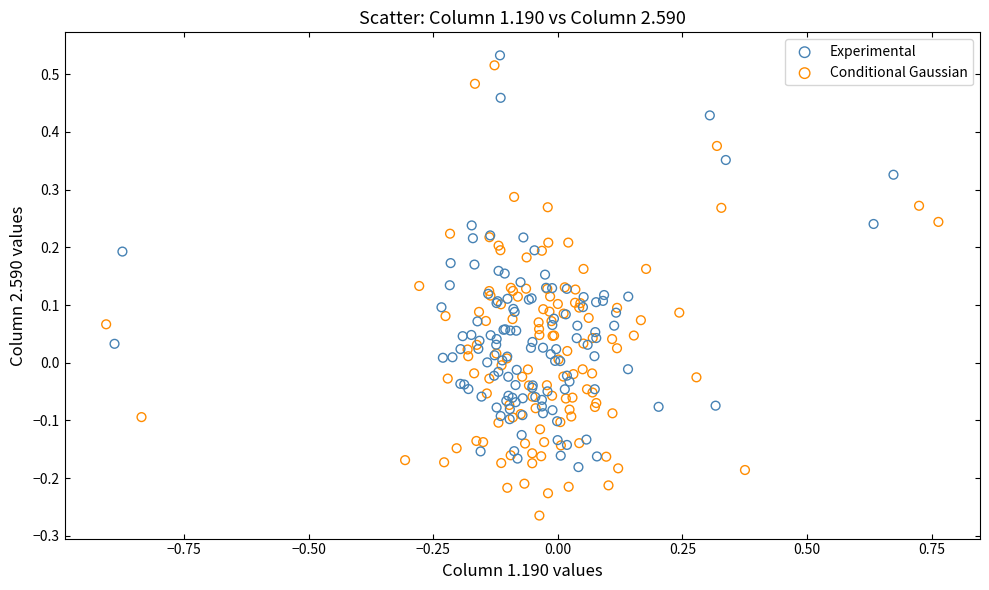

Which series contains the lowest Y value?

Conditional Gaussian